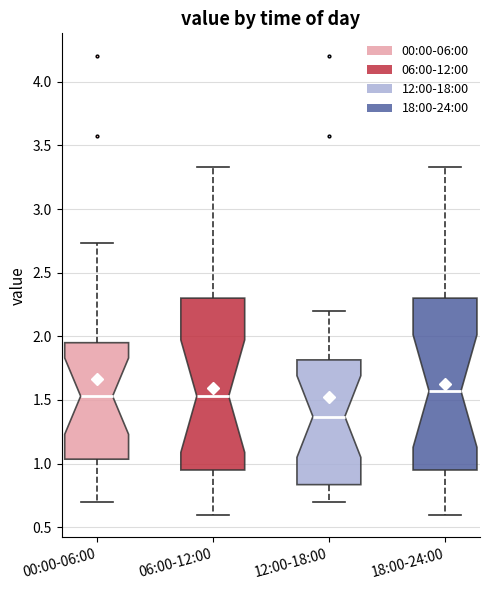

Reading left to right, transcribe this box plot: for each box, give where its median line is, the range the box spans, and where its two whiskers end, as read against the y-axis. The values are not printed on the chart, so give them approximately, as read against the axis.

00:00-06:00: median 1.55, box 1.05 to 1.95, whiskers 0.70 to 2.75
06:00-12:00: median 1.55, box 0.95 to 2.30, whiskers 0.60 to 3.35
12:00-18:00: median 1.35, box 0.85 to 1.80, whiskers 0.70 to 2.20
18:00-24:00: median 1.55, box 0.95 to 2.30, whiskers 0.60 to 3.35